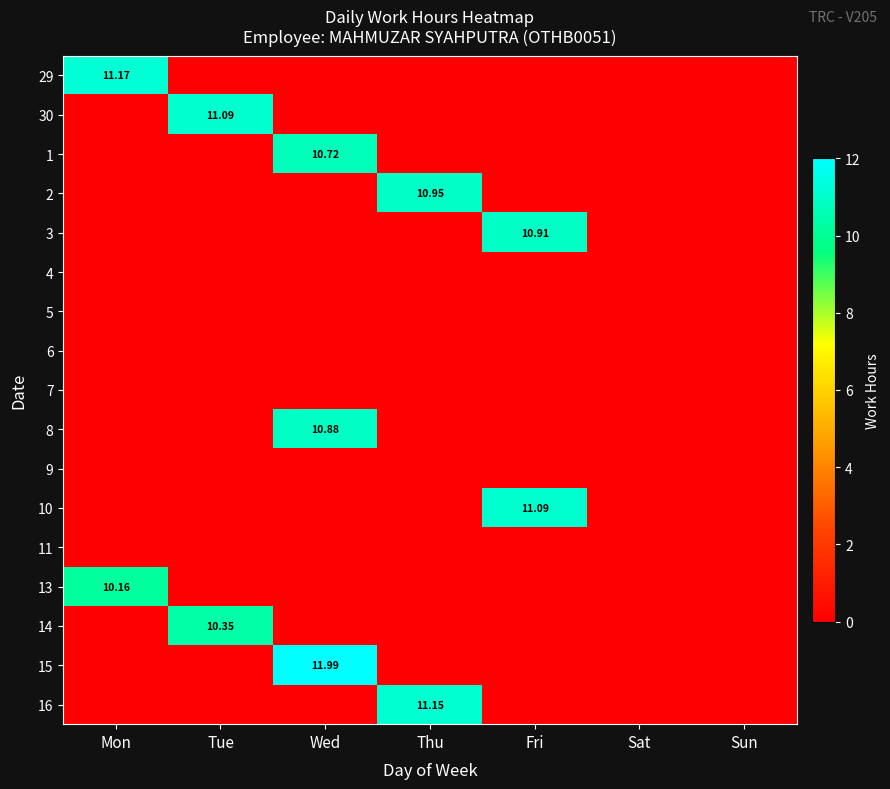

How many values in the 3 series exceed 0?

1